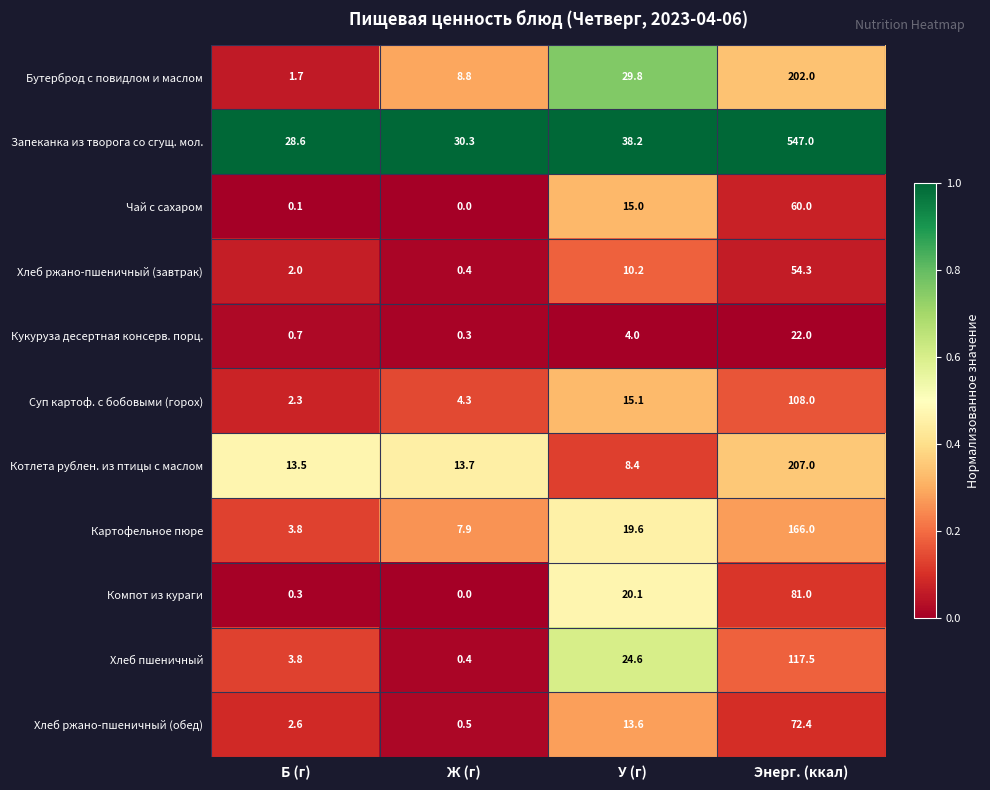

How many data points does each series have?

4